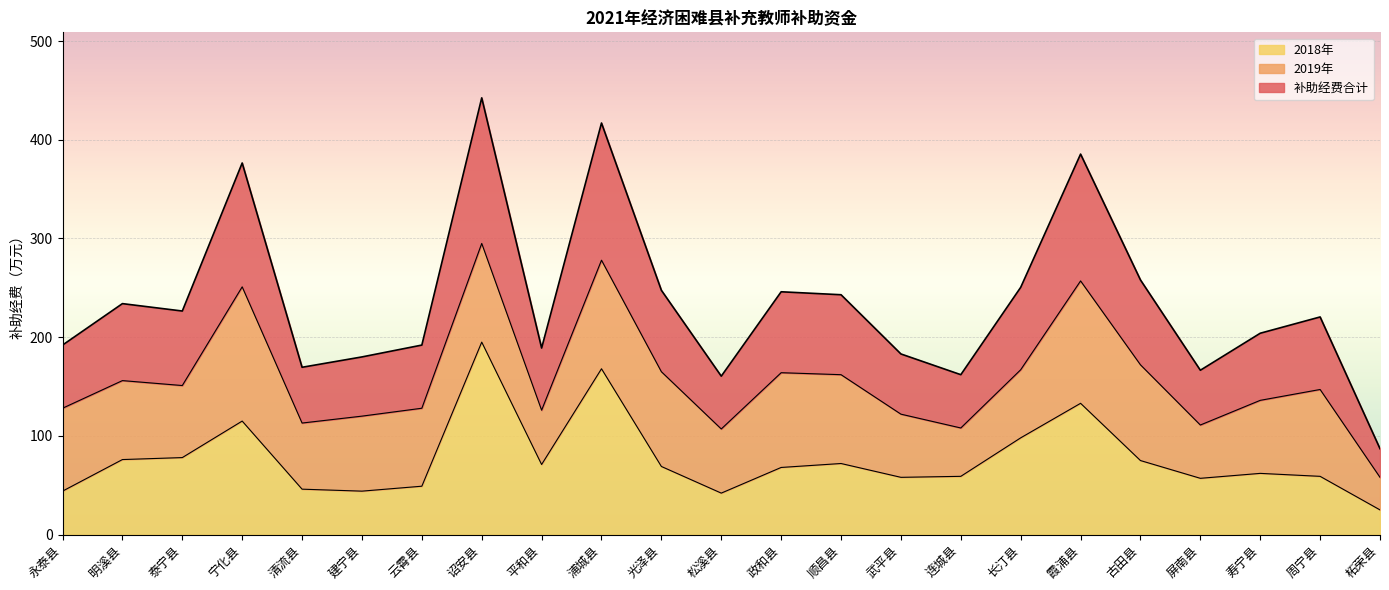

At which label does 补助经费合计 reach its peak?

诏安县